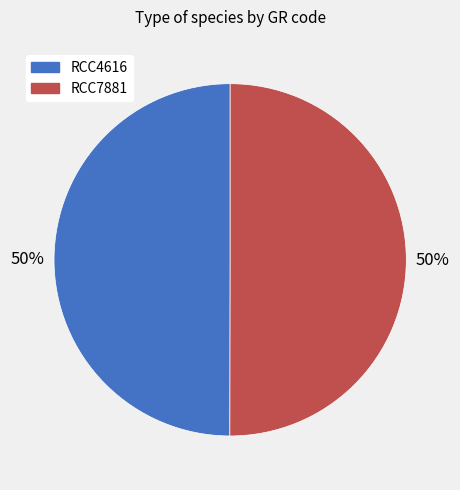

What percentage is the RCC7881 slice, to the nearest percent?

50%